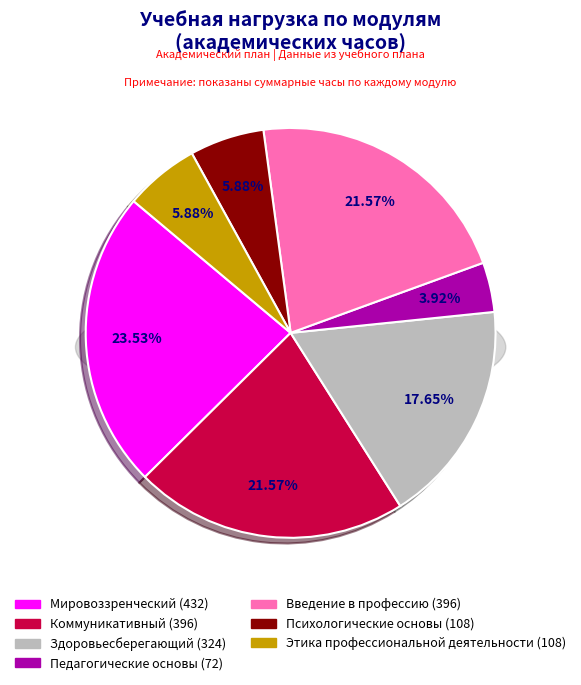

How many slices are in this pie chart?

7